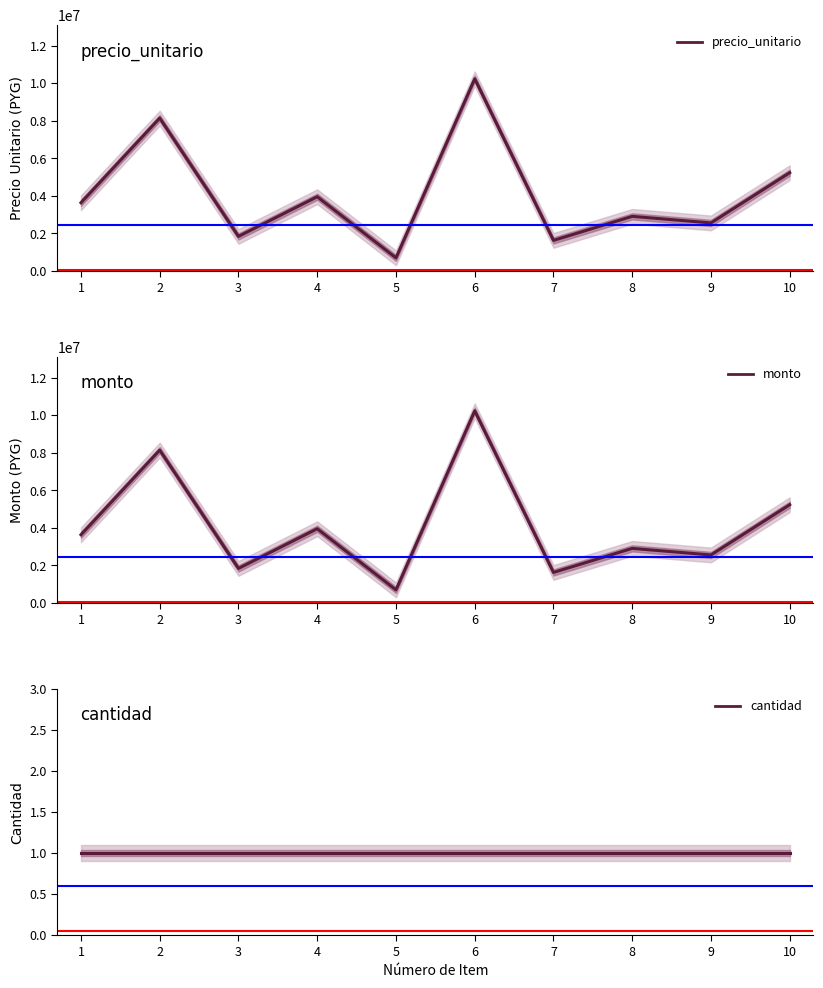

How many data points does each series have?

10